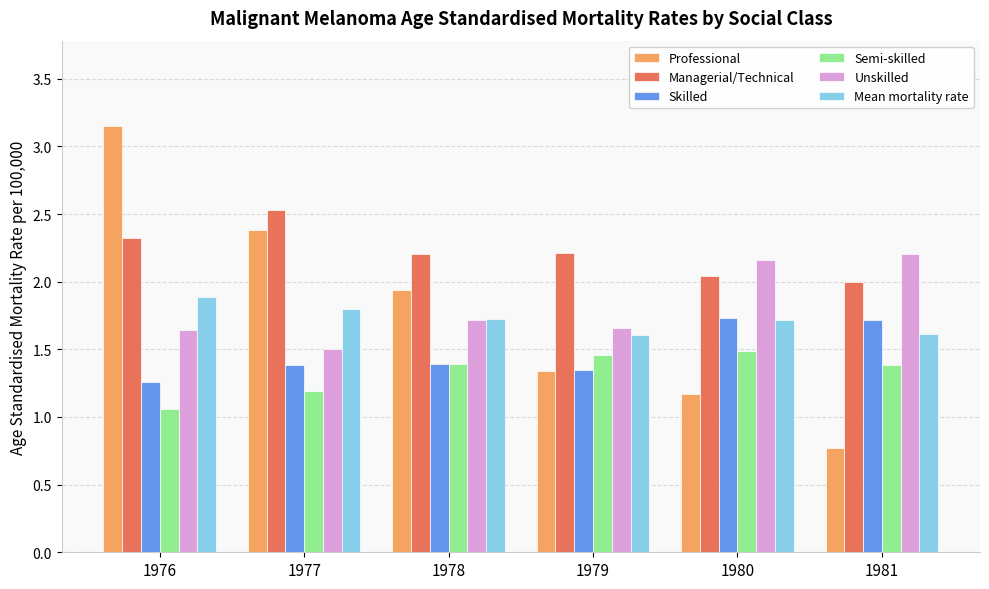

The value of Semi-skilled at 1979 is 1.5. True or false?

True